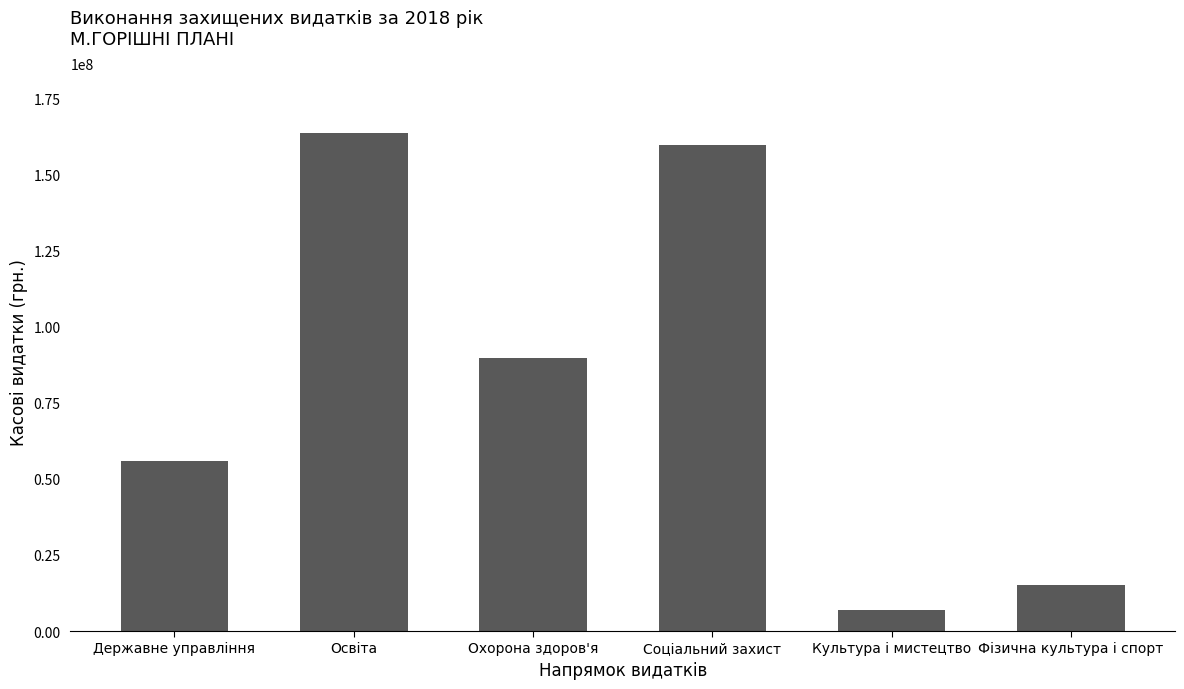

Rank the categories by value from highest to lowest.

Освіта, Соціальний захист, Охорона здоров'я, Державне управління, Фізична культура і спорт, Культура і мистецтво